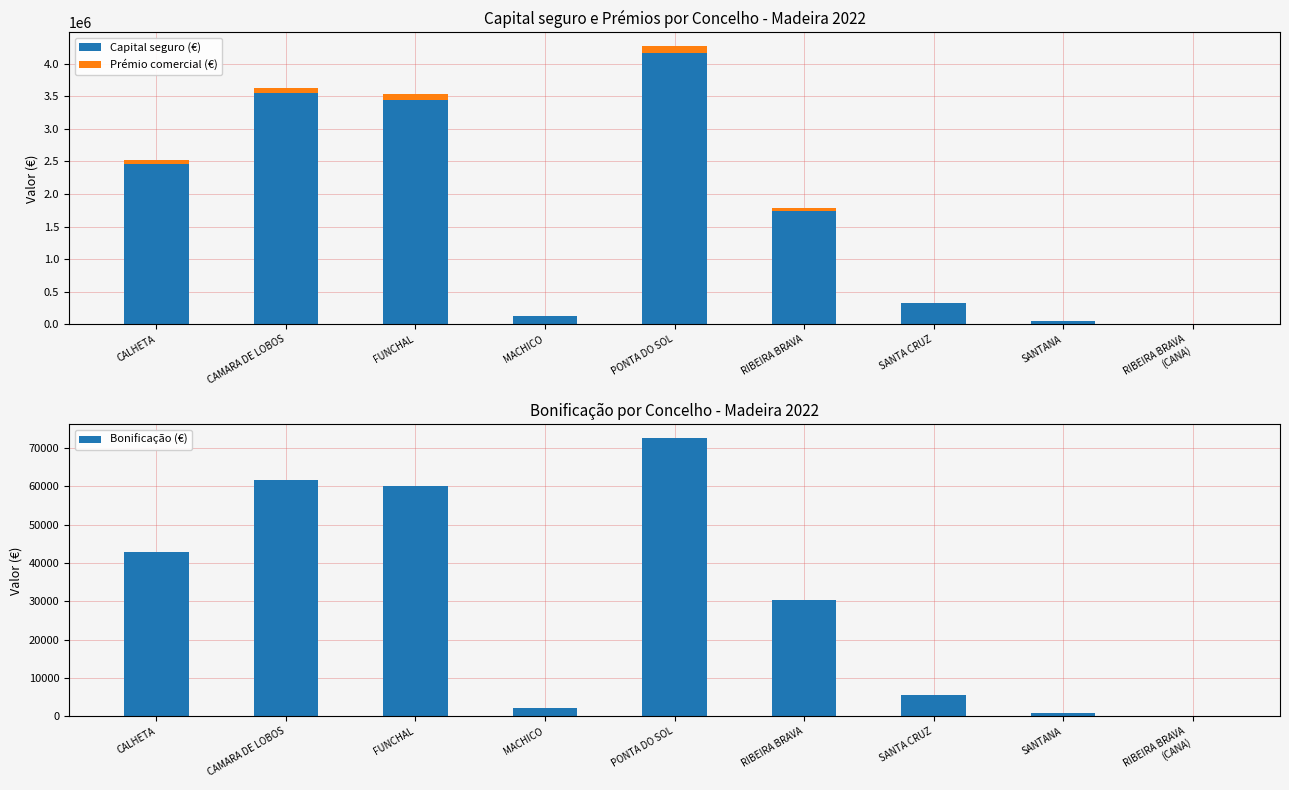

How many bars are there in total?

27